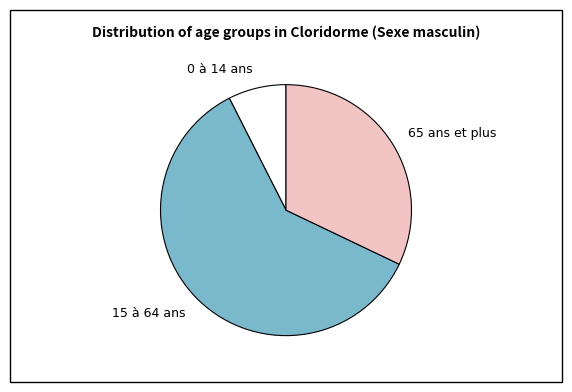

Which has a higher value, 0 à 14 ans or 15 à 64 ans?

15 à 64 ans